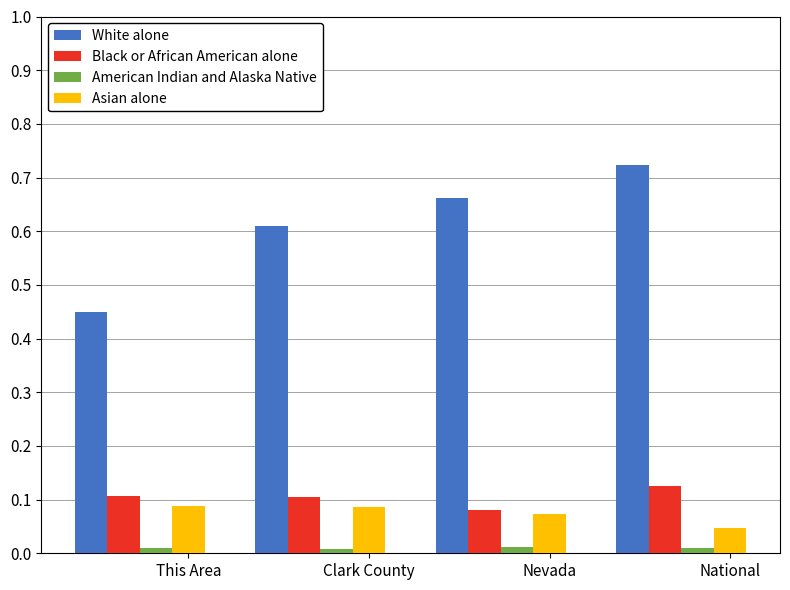

Which series has the largest range (max minus min)?

White alone